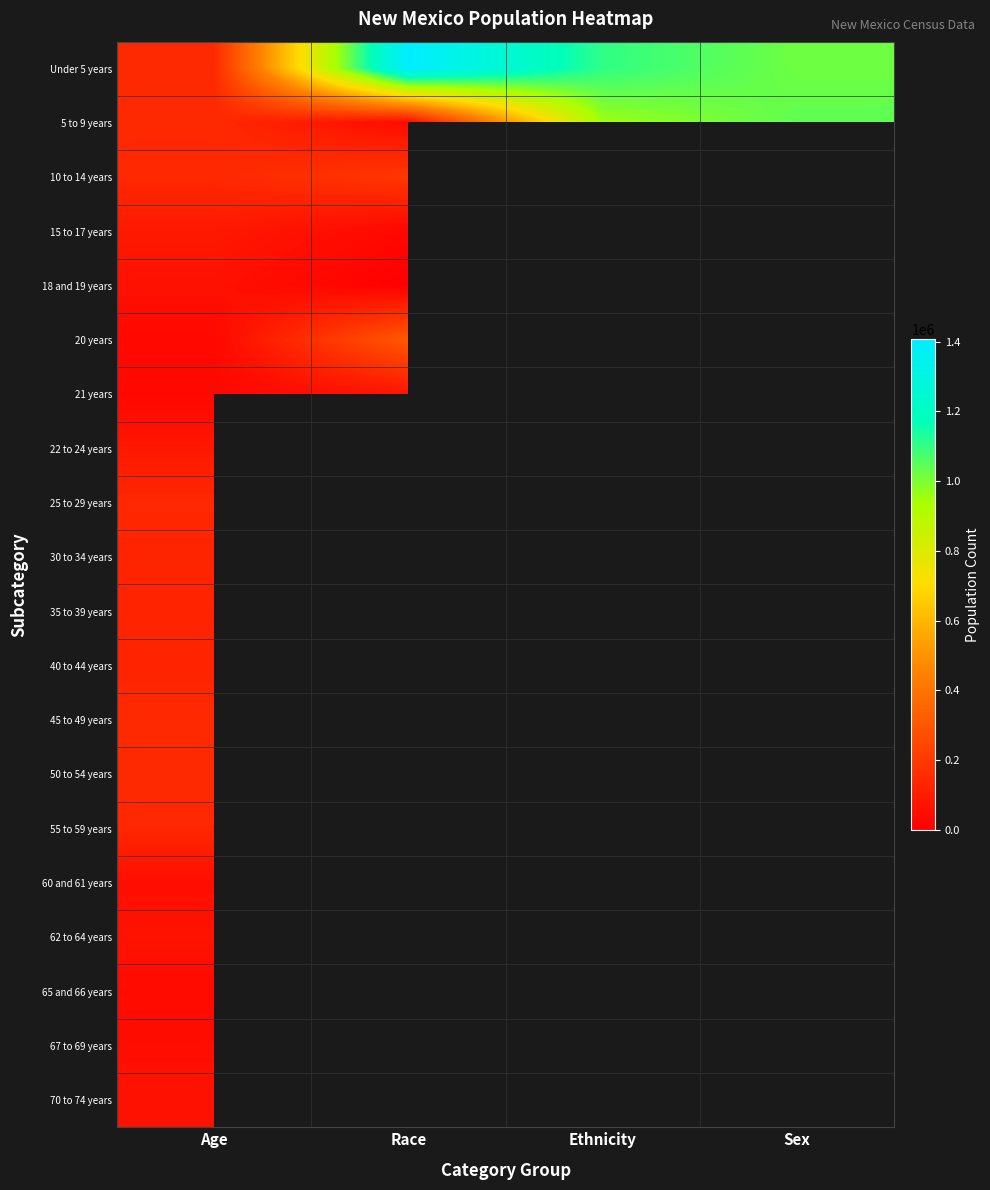

Between Age and Sex, which is larger?

Sex